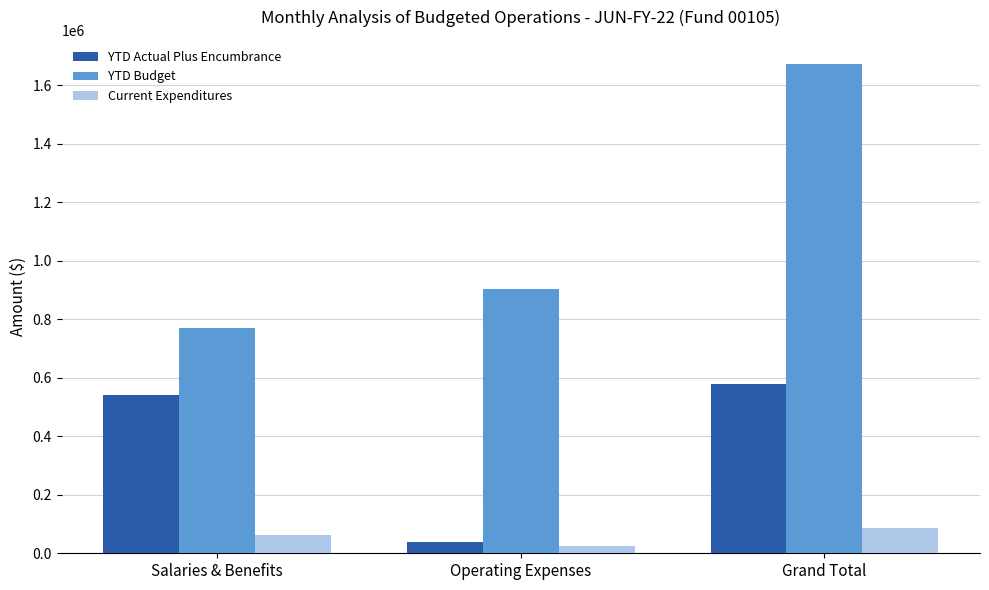

Does the chart contain stacked bars?

No